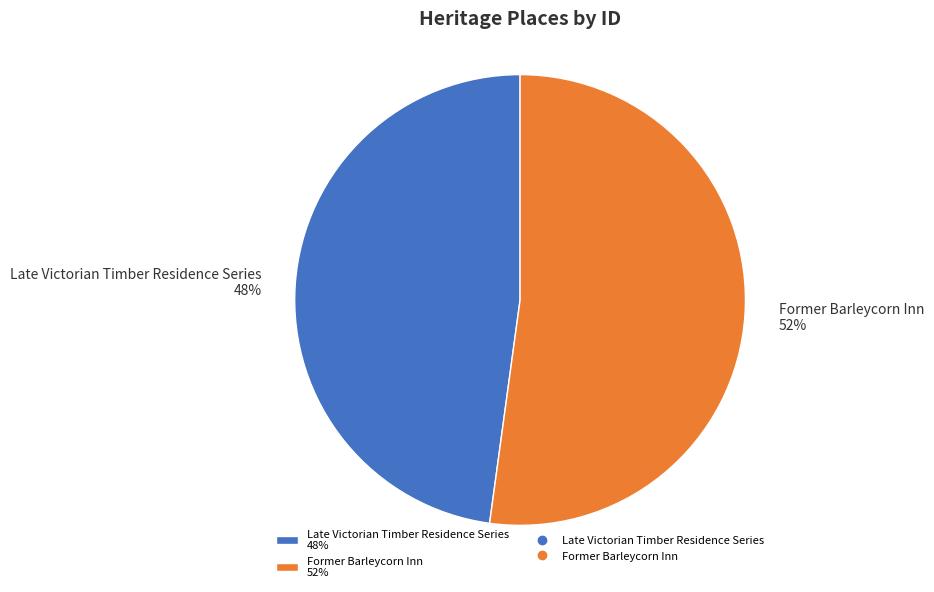

Is the sum of Former Barleycorn Inn 52% and Late Victorian Timber Residence Series 48% greater than half?

Yes